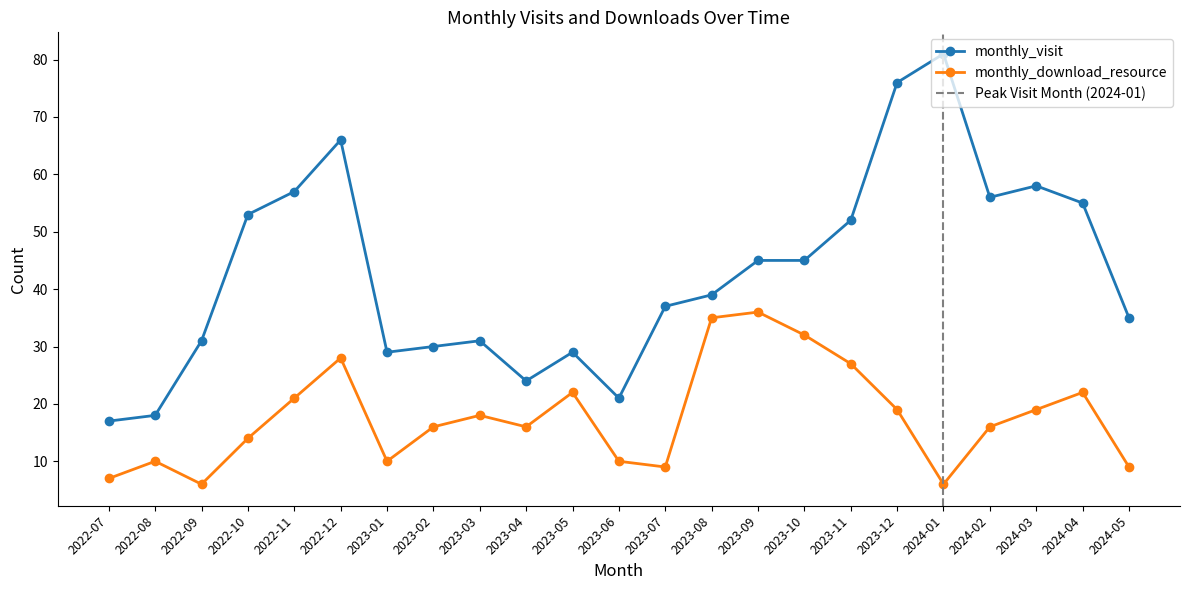

What is the difference between the maximum and minimum values in the monthly_download_resource series?

30